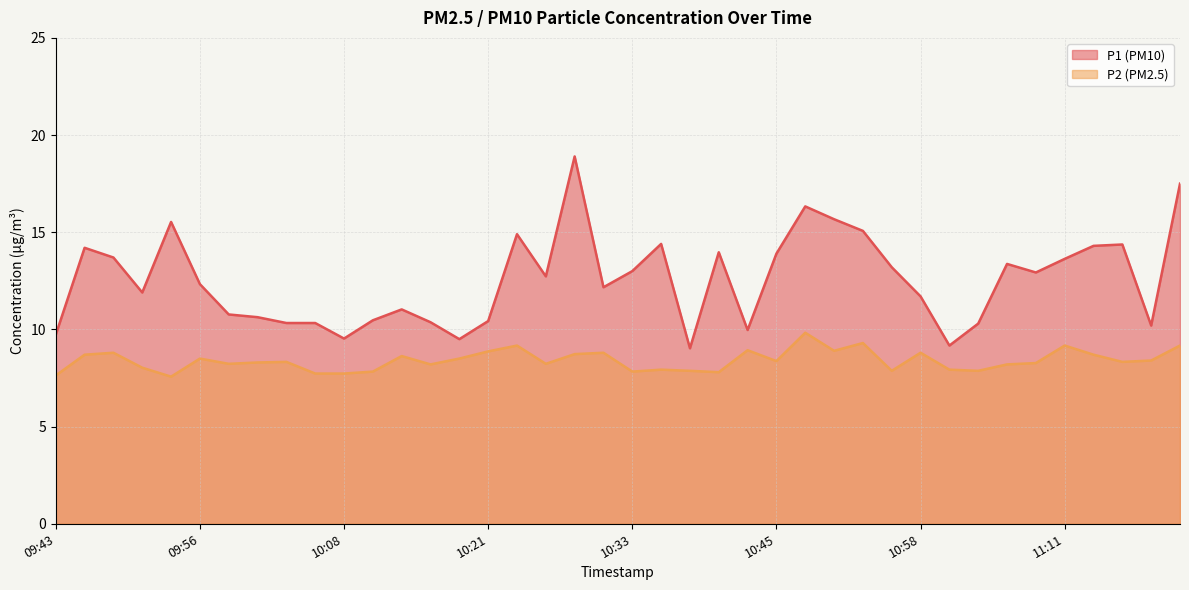

The P1 series shows 14.4 at 11:16. True or false?

True